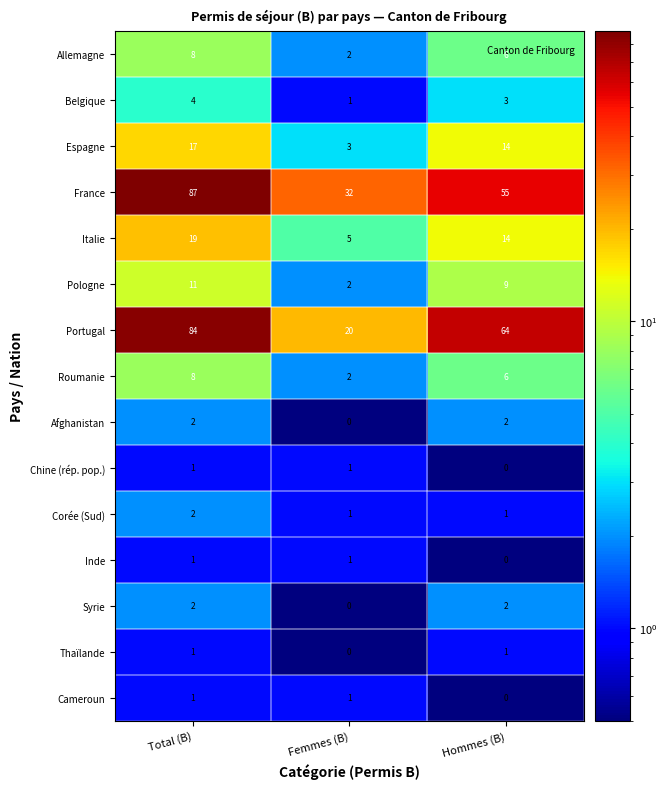

What is the sum of all Espagne values?

34